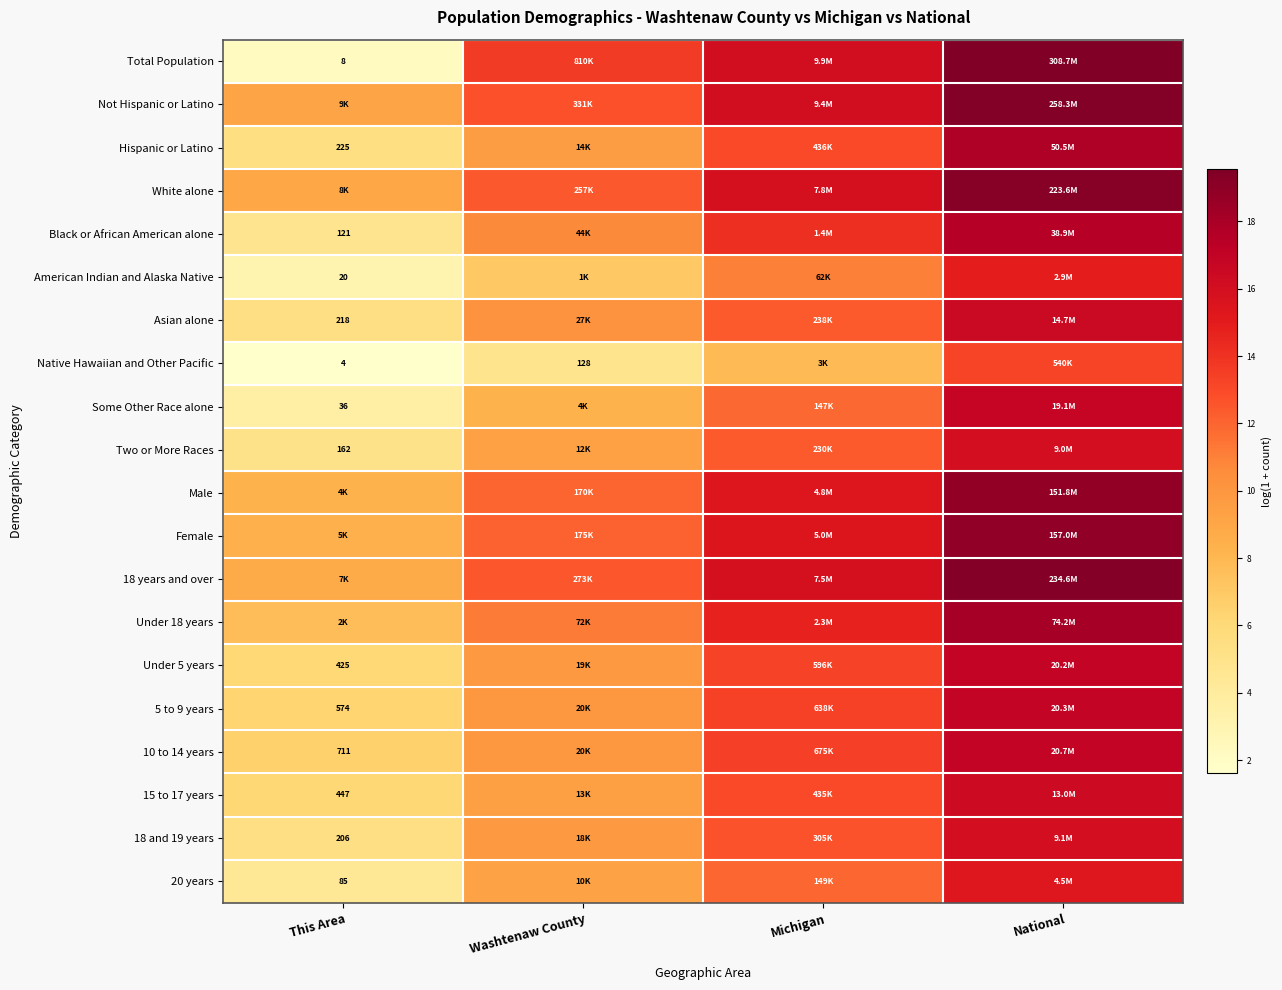

What is the spread (max minus min) of values at Michigan?

8.2